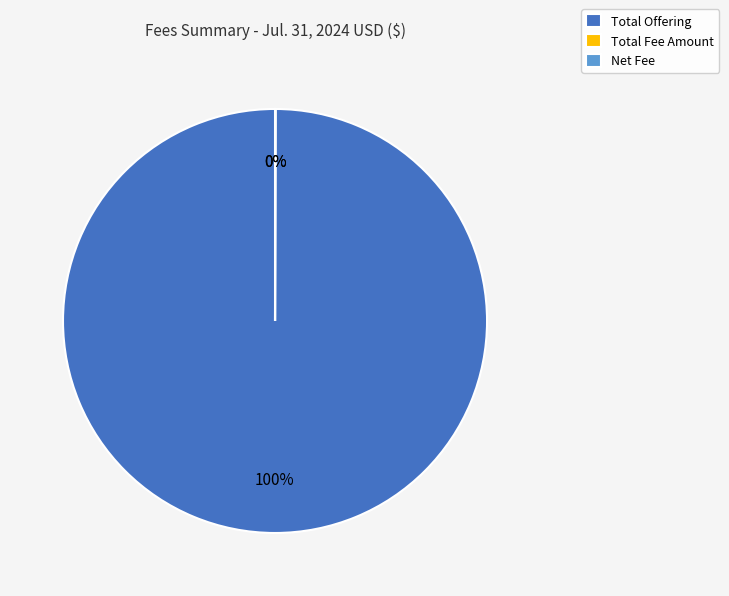

Is there a majority slice in this chart?

Yes